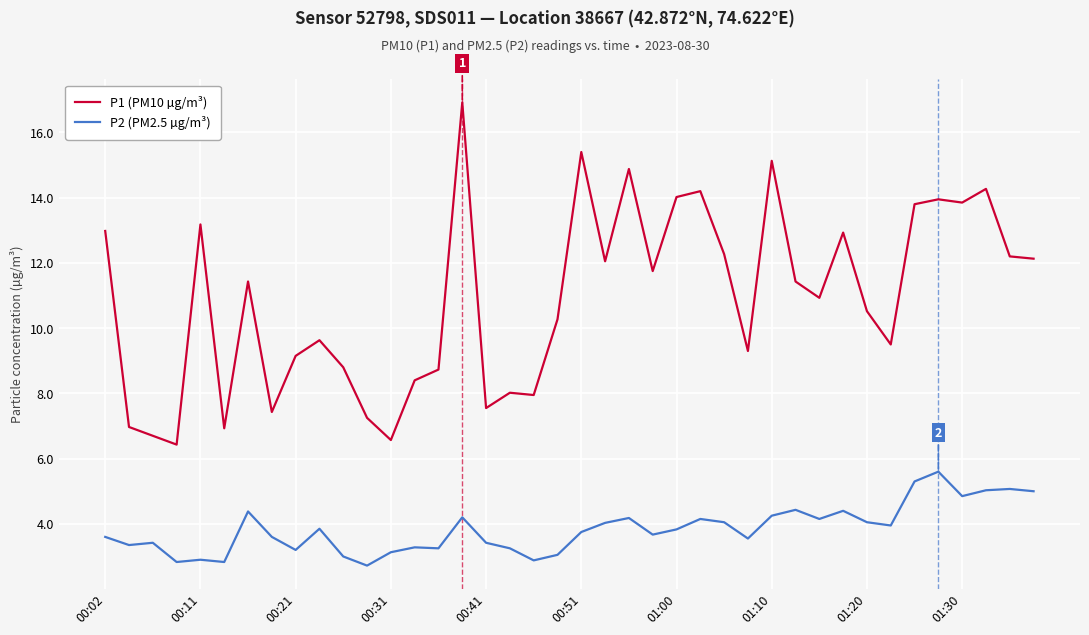

Which series has the widest spread of values?

P1 (PM10 µg/m³)